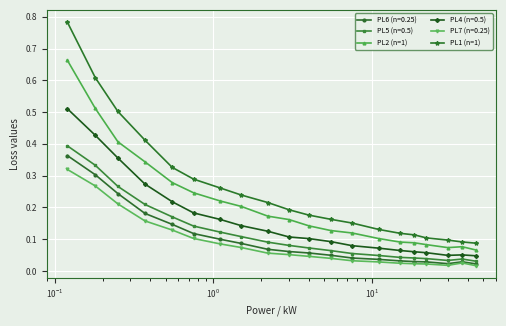

List the series in order of their peak value, lowest first.

PL7 (n=0.25), PL6 (n=0.25), PL5 (n=0.5), PL4 (n=0.5), PL2 (n=1), PL1 (n=1)